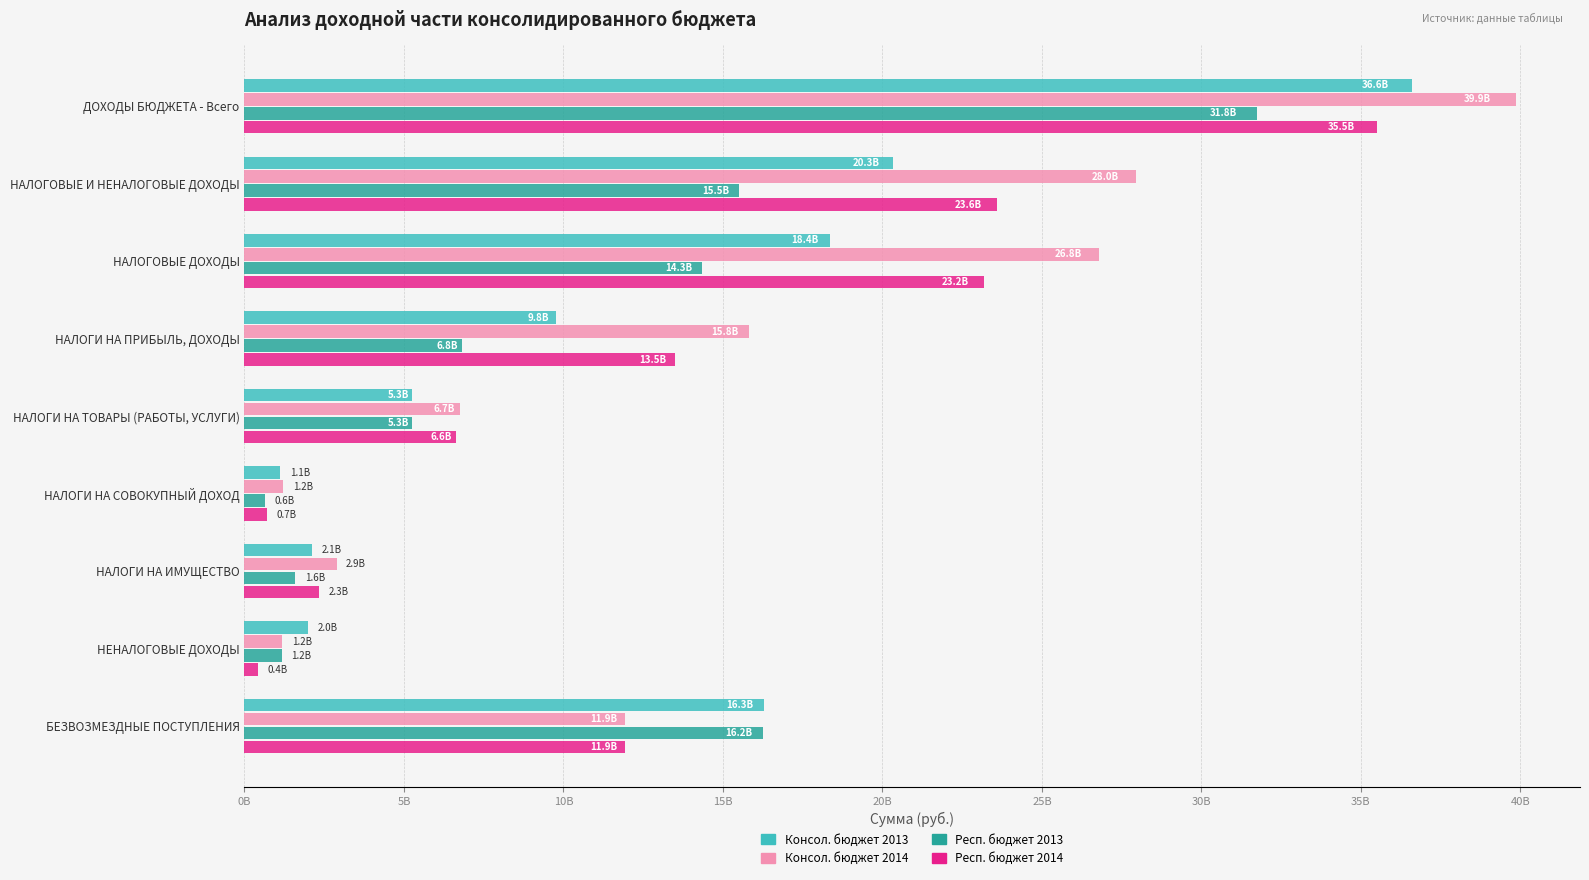

Which series has the widest spread of values?

Консол. бюджет 2014